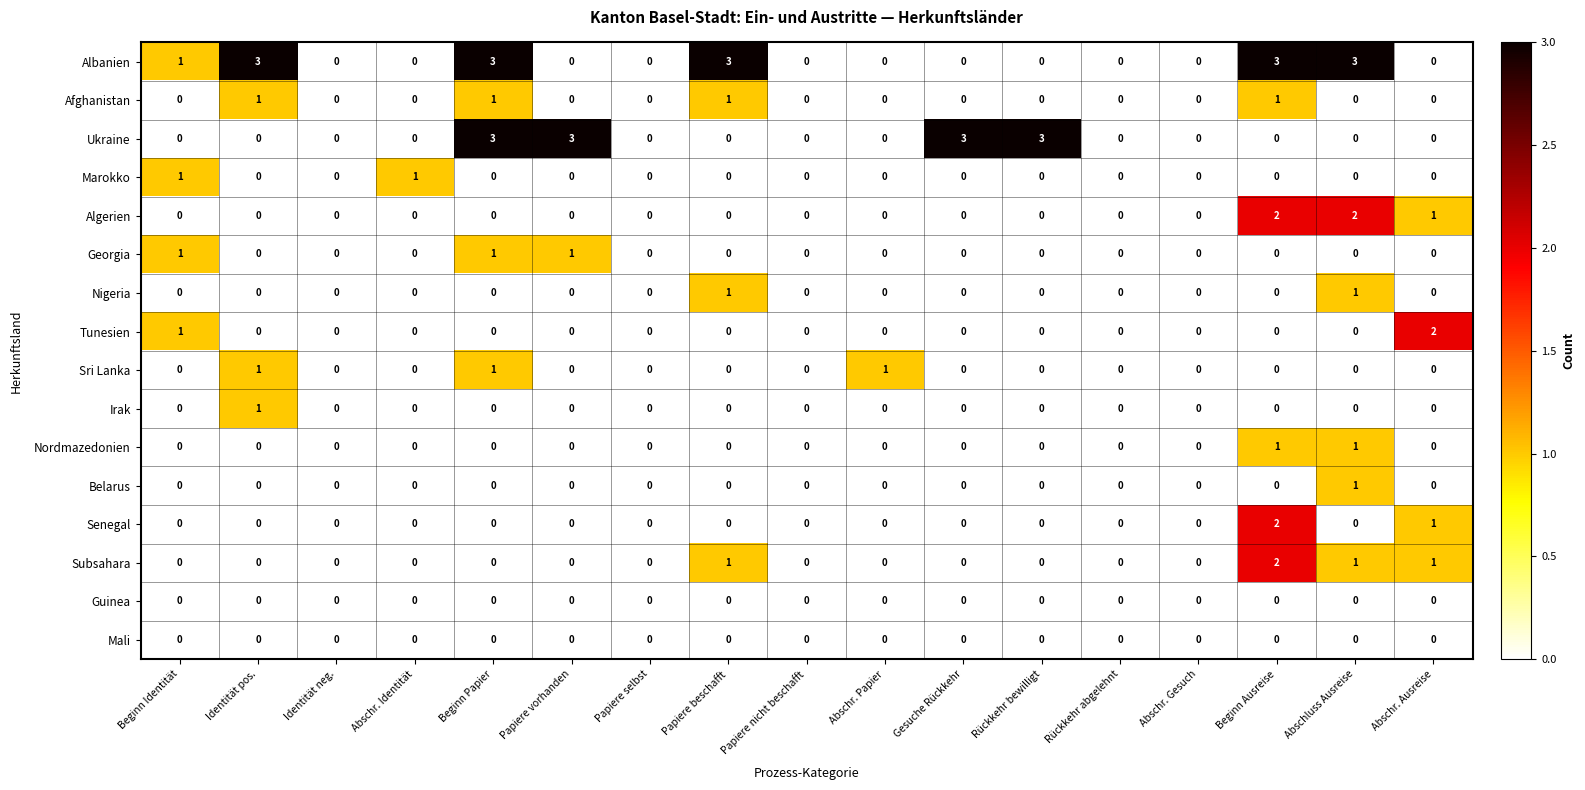

What is the total value across all series at Abschluss Ausreise?

9